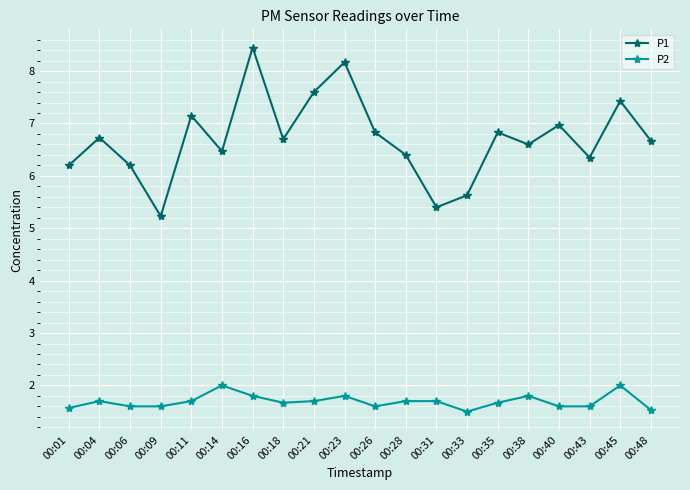

Which series changed the most between 00:23 and 00:43?

P1